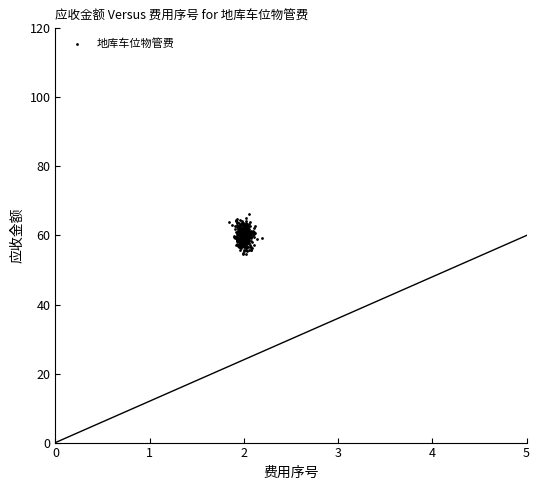

What is the range of X values (max minus min)?

0.4